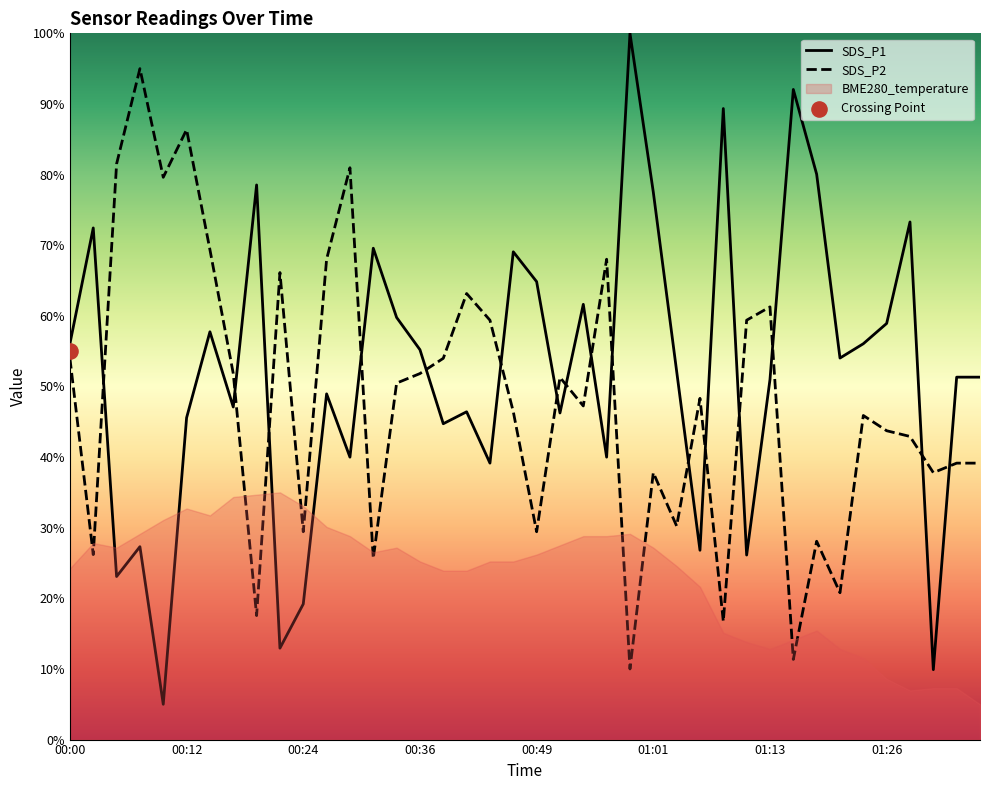

At how many categories does at least one series exceed 7?

40